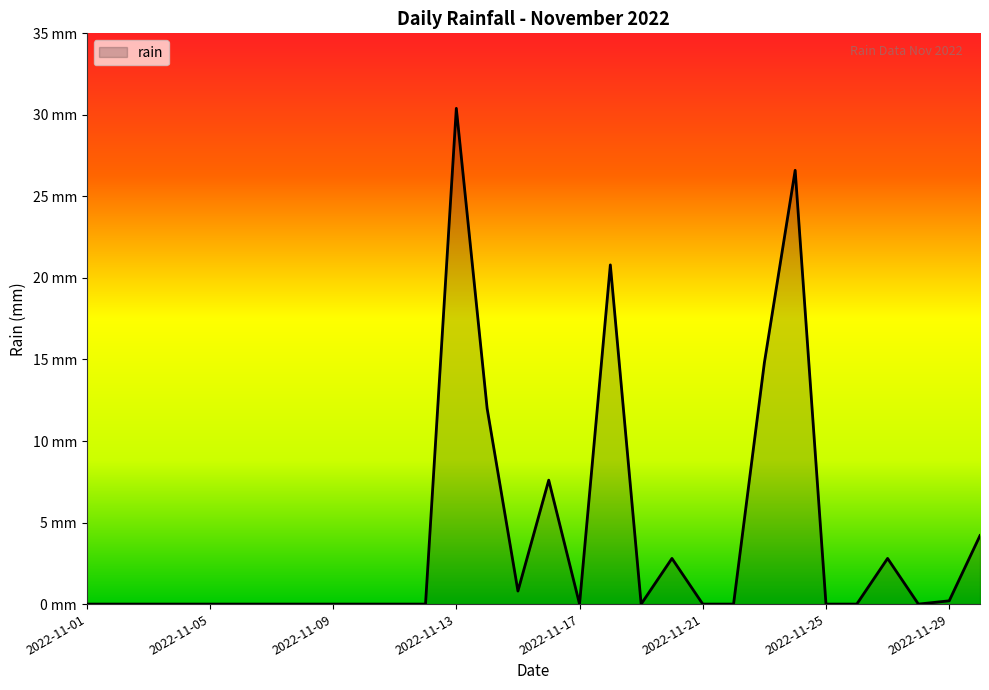

Reading right to left, what are all the values shown in this chart?

2022-11-30=4.2	2022-11-29=0.2	2022-11-28=0.0	2022-11-27=2.8	2022-11-26=0.0	2022-11-25=0.0	2022-11-24=26.6	2022-11-23=14.8	2022-11-22=0.0	2022-11-21=0.0	2022-11-20=2.8	2022-11-19=0.0	2022-11-18=20.8	2022-11-17=0.0	2022-11-16=7.6	2022-11-15=0.8	2022-11-14=12.0	2022-11-13=30.4	2022-11-12=0.0	2022-11-11=0.0	2022-11-10=0.0	2022-11-09=0.0	2022-11-08=0.0	2022-11-07=0.0	2022-11-06=0.0	2022-11-05=0.0	2022-11-04=0.0	2022-11-03=0.0	2022-11-02=0.0	2022-11-01=0.0